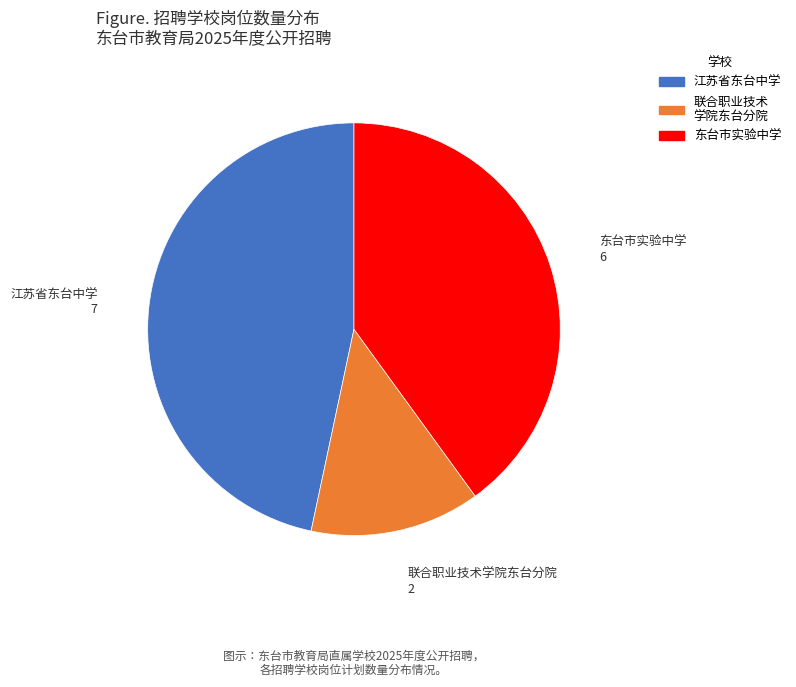

Is it true that 东台市实验中学 is 48% of the pie?

False